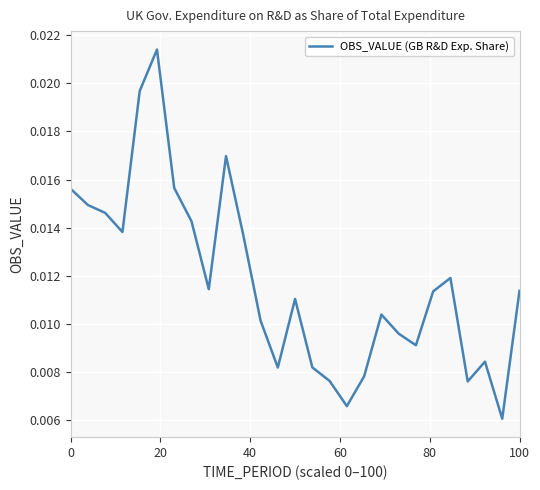

How many lines are shown in the chart?

1